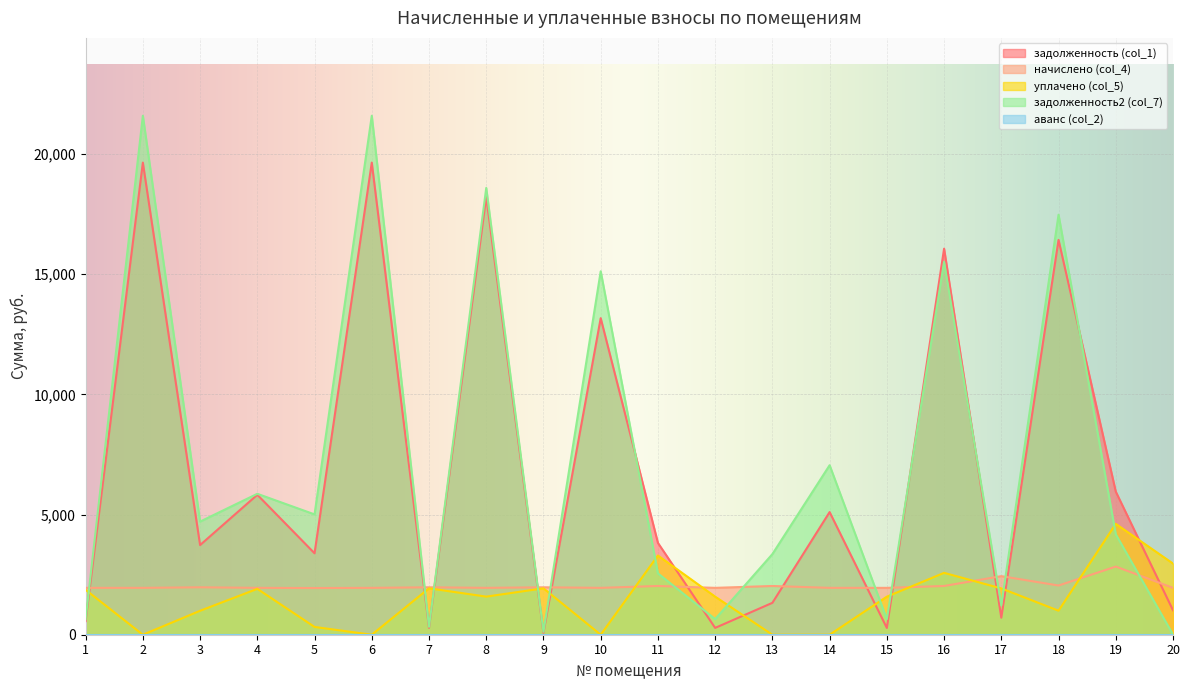

In начислено (col_4), how many points are lower than both neighbors (excluding endpoints)?

5